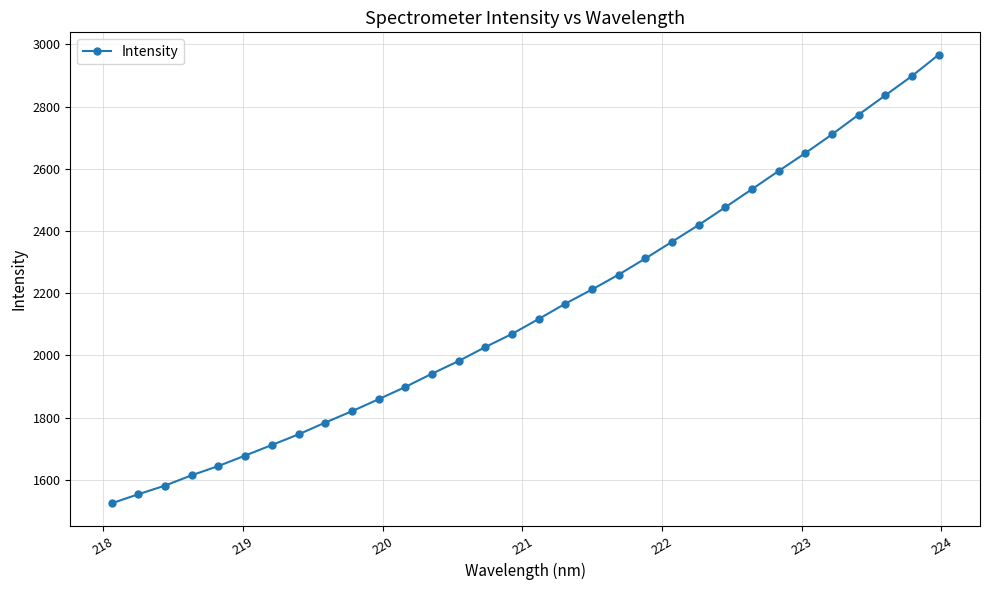

What is the minimum value shown in the chart?

1524.9